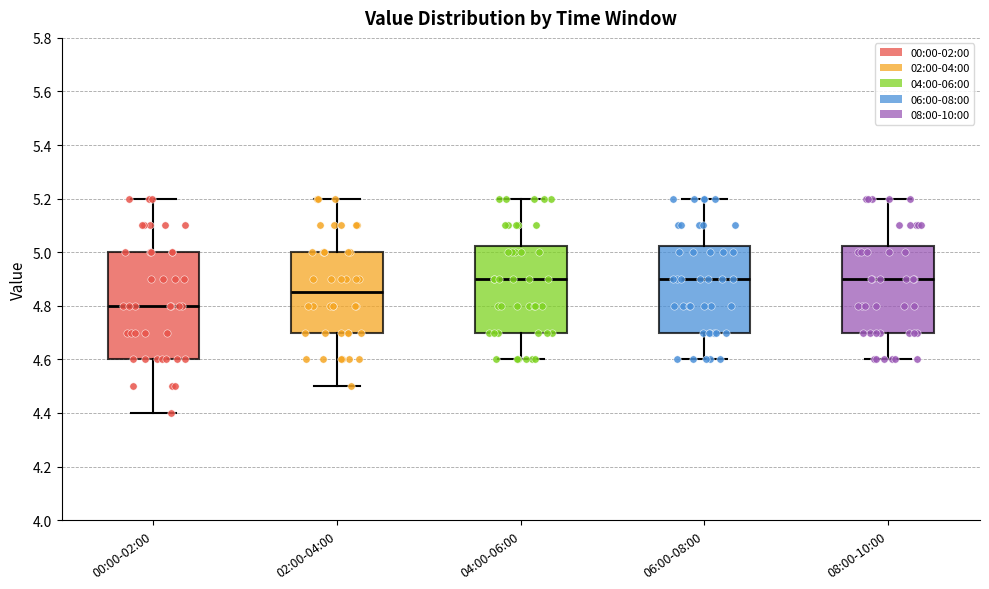

Comparing the boxes themselves (not the whiskers), which one is the tallest?

00:00-02:00